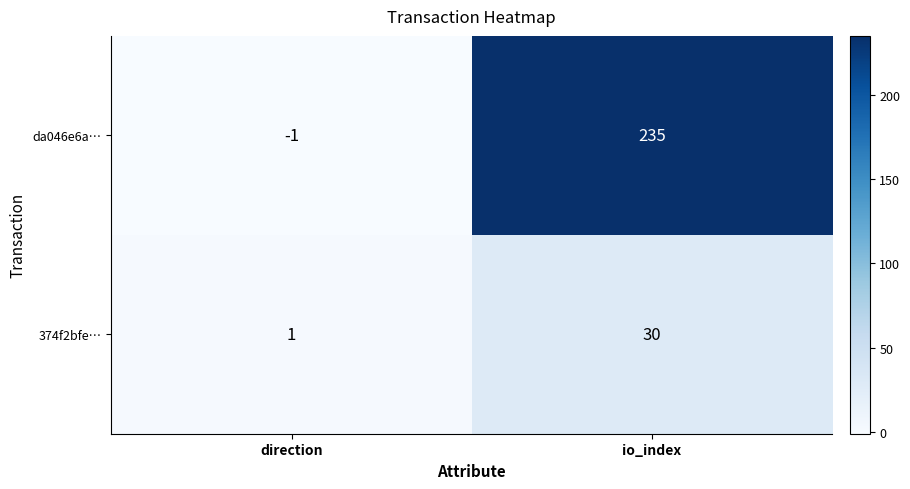

What is the difference between the maximum and minimum values in the 374f2bfe… series?

29